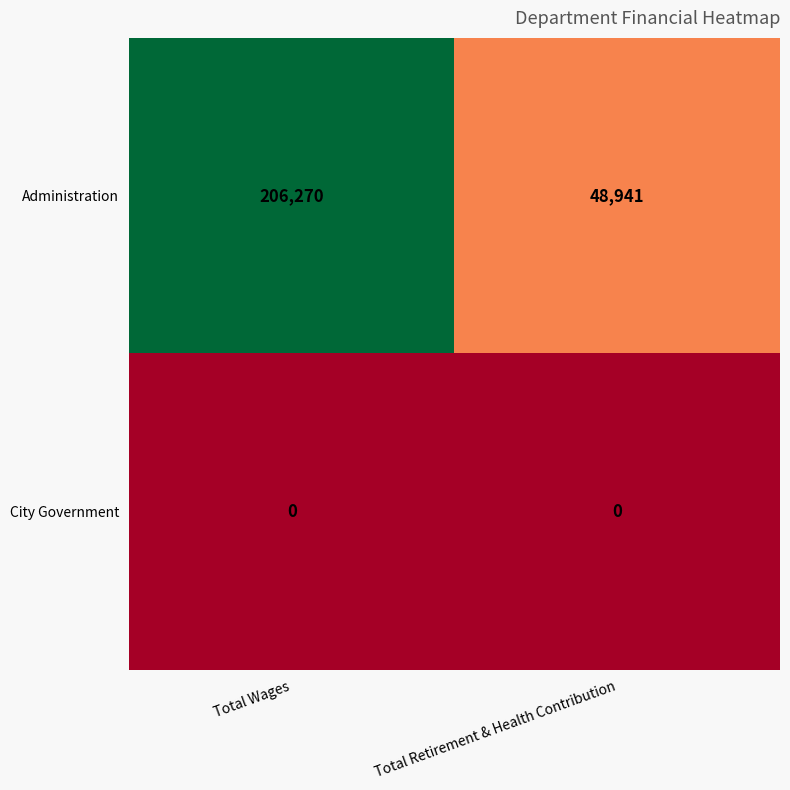

Which label corresponds to the largest value in the chart?

Total Wages